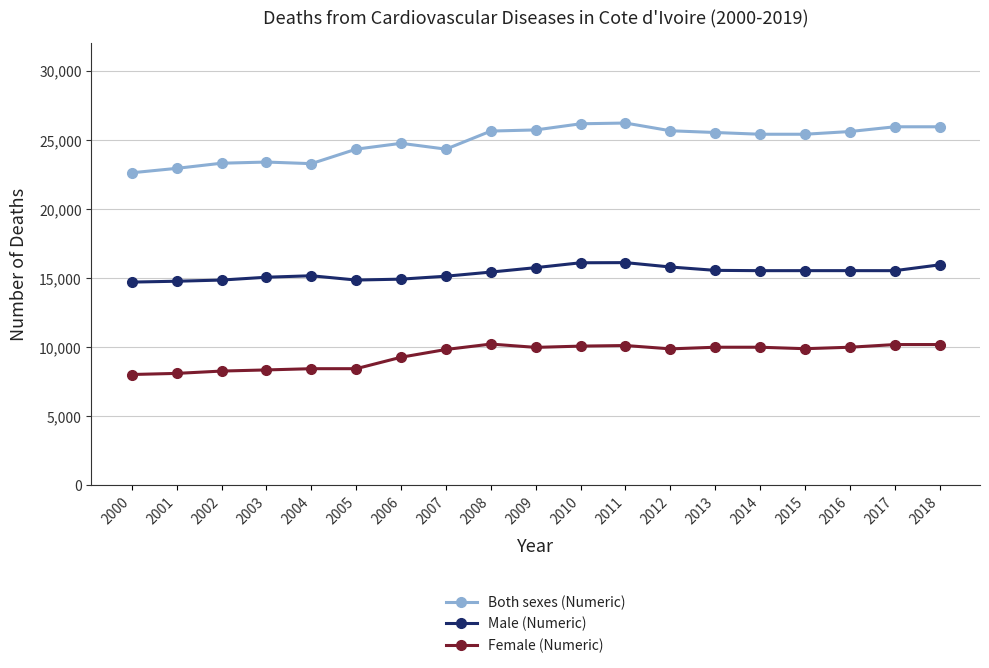

What is the value of the Male (Numeric) point at the 3rd from the left?

14839.9